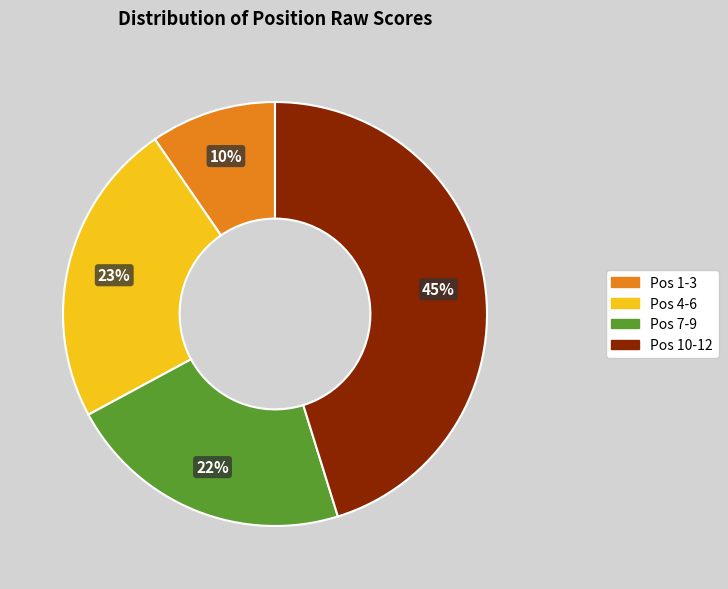

How many slices are in this pie chart?

4